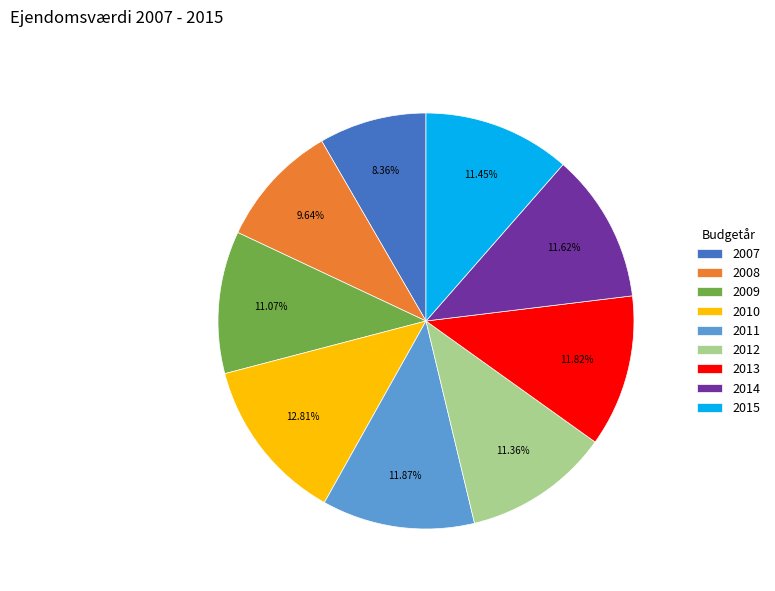

Is 2015 the majority of the pie?

No